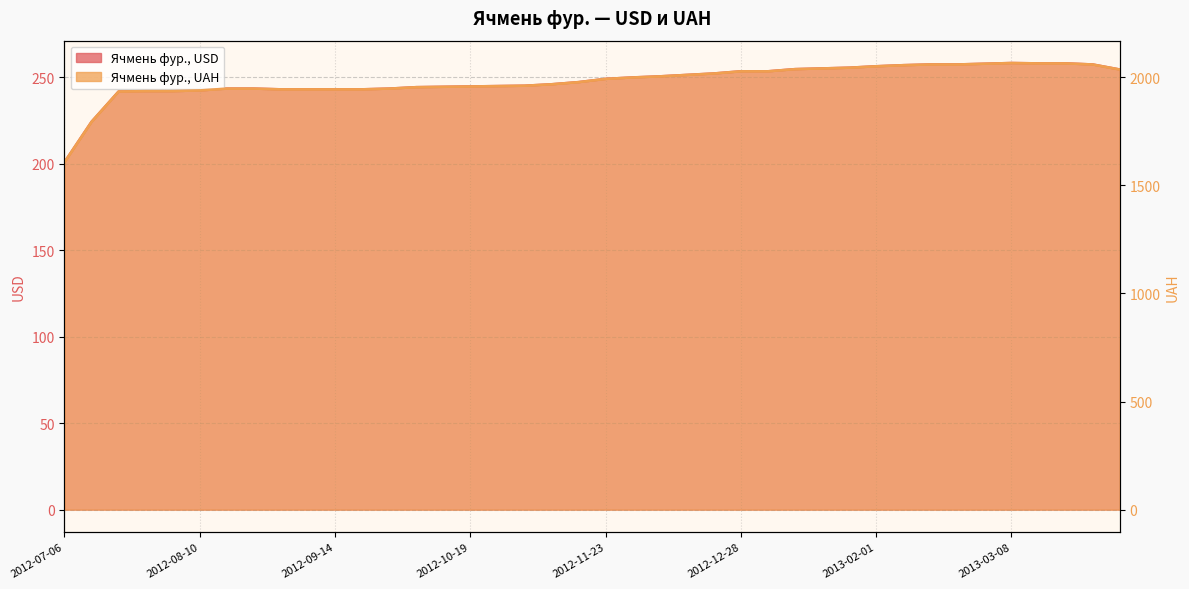

What is the smallest value displayed?

201.0